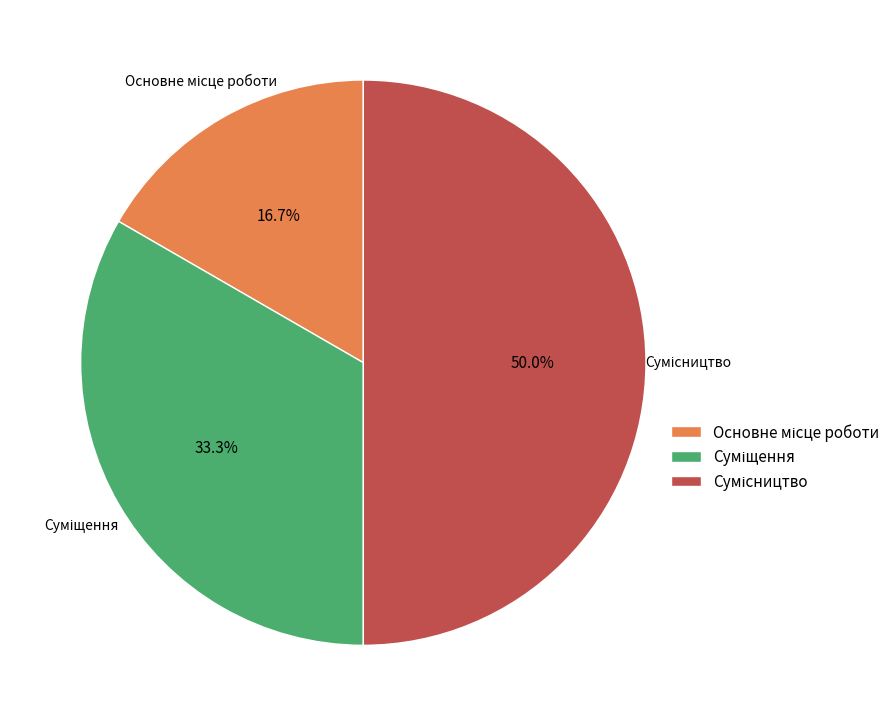

How many segments does this pie chart have?

3